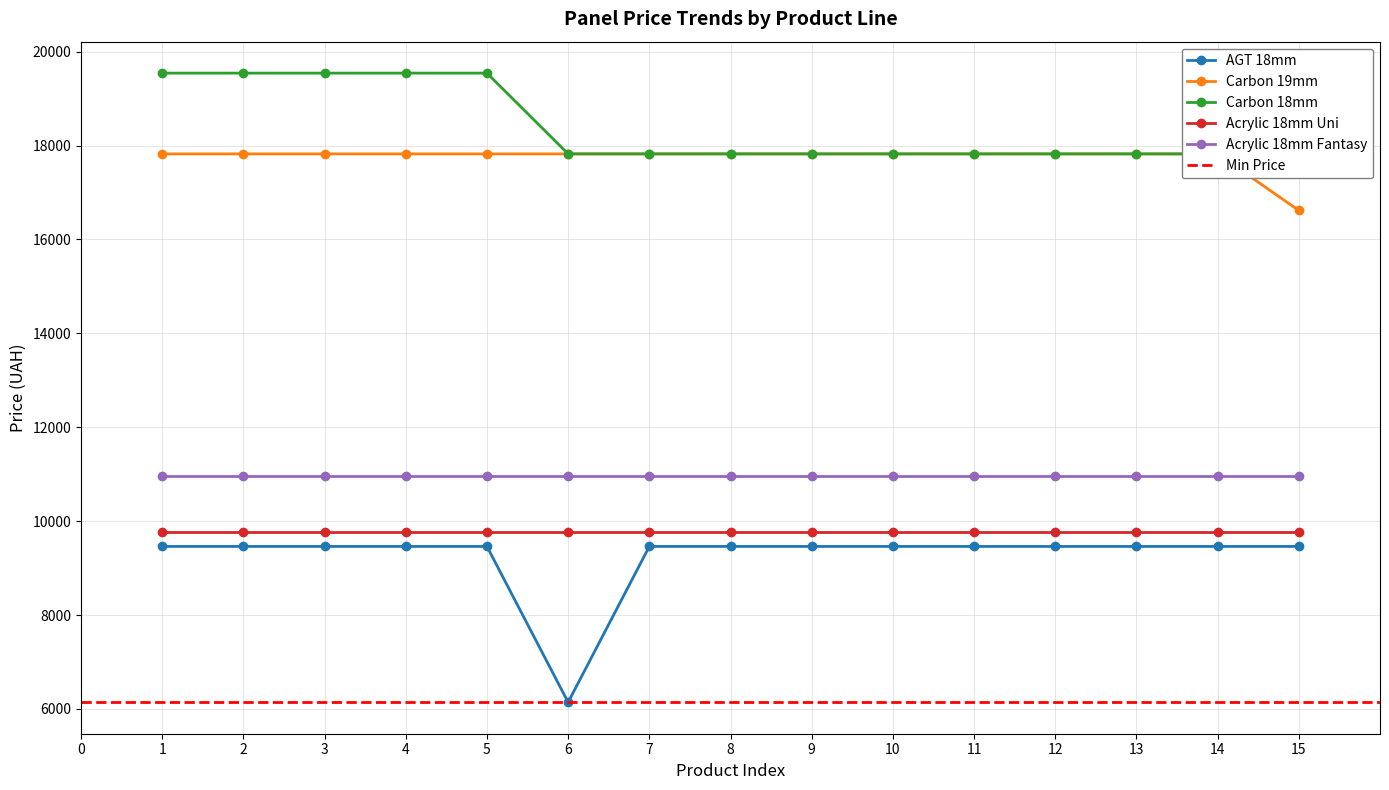

Which series changed the most between 10 and 11?

AGT 18mm